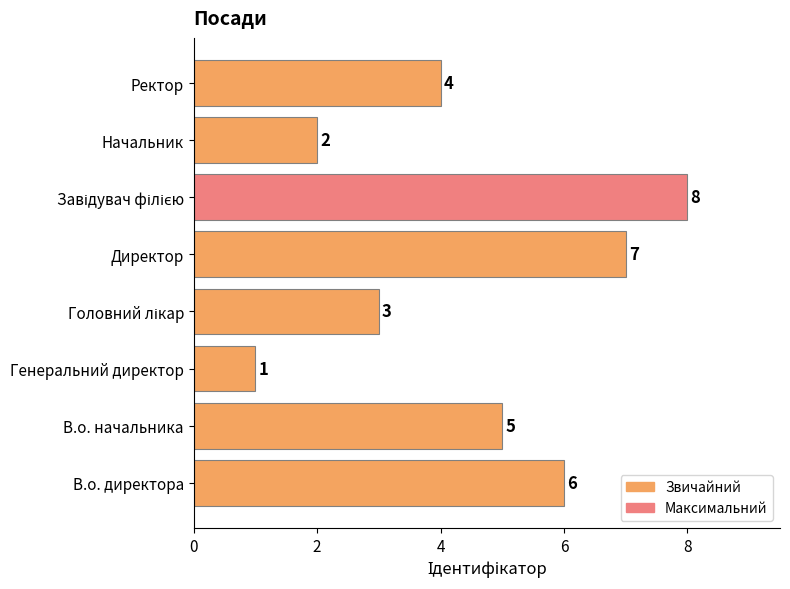

Where is the data nearest to the value 4?

Ректор